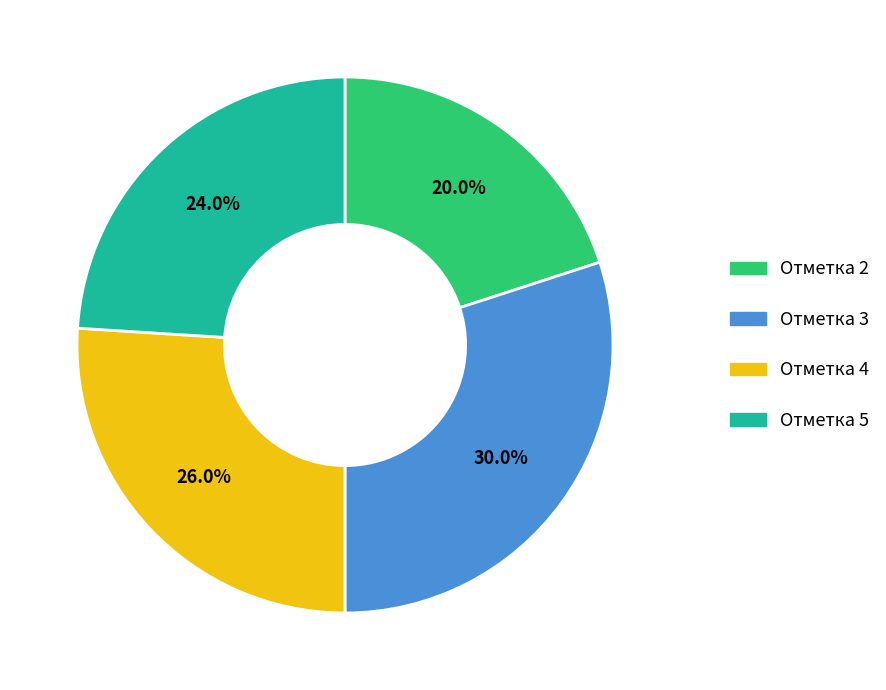

Which slice is the smallest?

Отметка 2